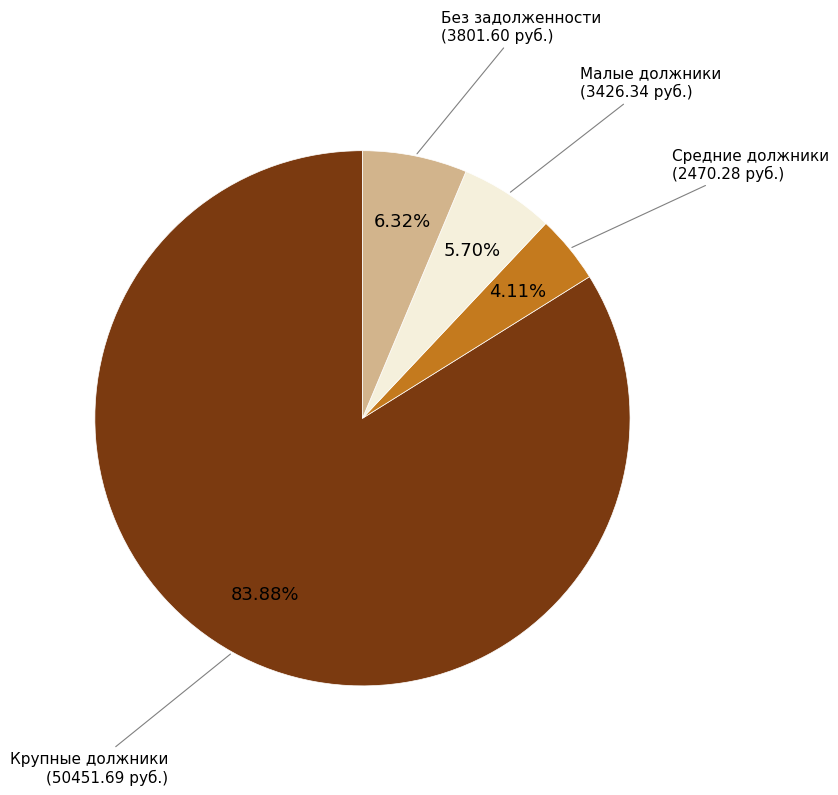

Does any single category account for the majority?

Yes